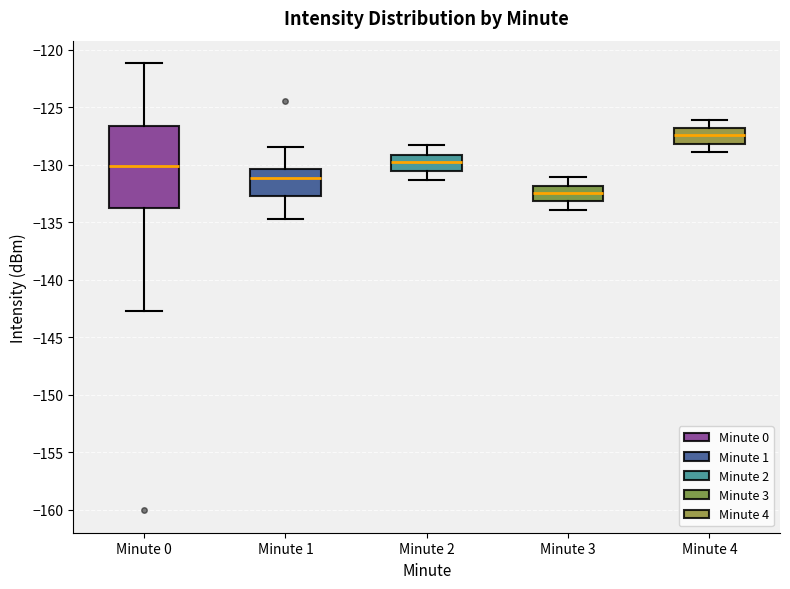

Reading left to right, transcribe this box plot: for each box, give where its median line is, the range the box spans, and where its two whiskers end, as read against the y-axis. The values are not printed on the chart, so give them approximately, as read against the axis.

Minute 0: median -130.0, box -133.5 to -126.5, whiskers -142.5 to -121.0
Minute 1: median -131.0, box -132.5 to -130.5, whiskers -134.5 to -128.5
Minute 2: median -129.5, box -130.5 to -129.0, whiskers -131.5 to -128.5
Minute 3: median -132.5, box -133.0 to -132.0, whiskers -134.0 to -131.0
Minute 4: median -127.5, box -128.0 to -127.0, whiskers -129.0 to -126.0